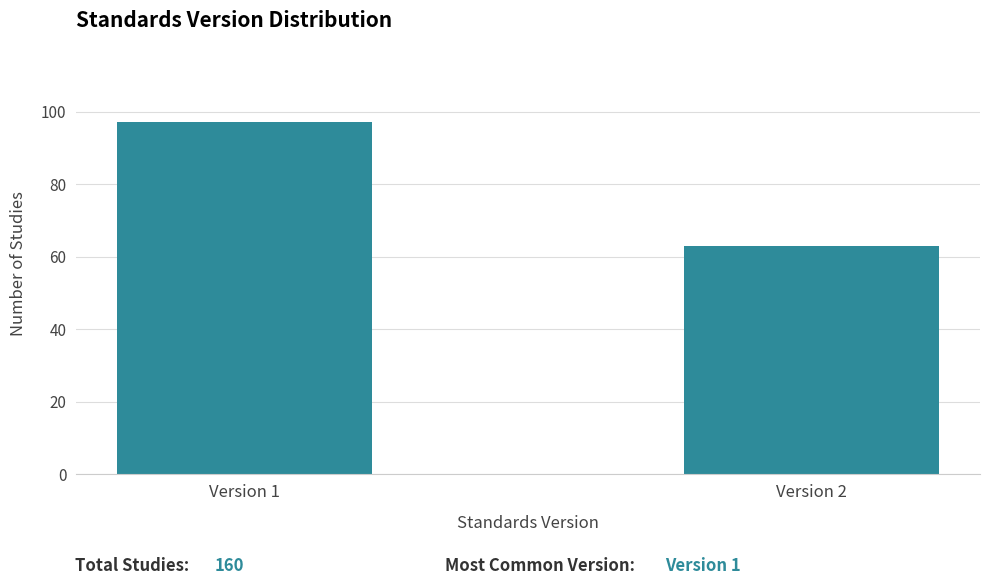

Reading left to right, list all the values displayed in this chart.

97	63